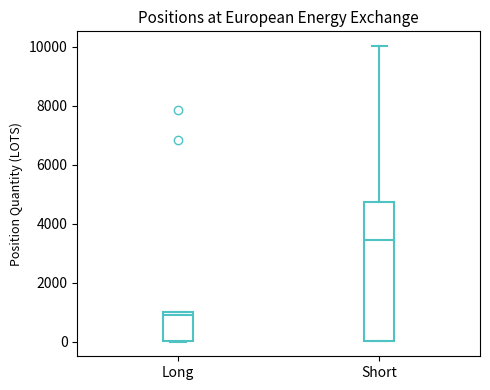

Where does the median line of the box for Long sit on the y-axis? The values are not printed on the chart, so give them approximately, as read against the axis.

800